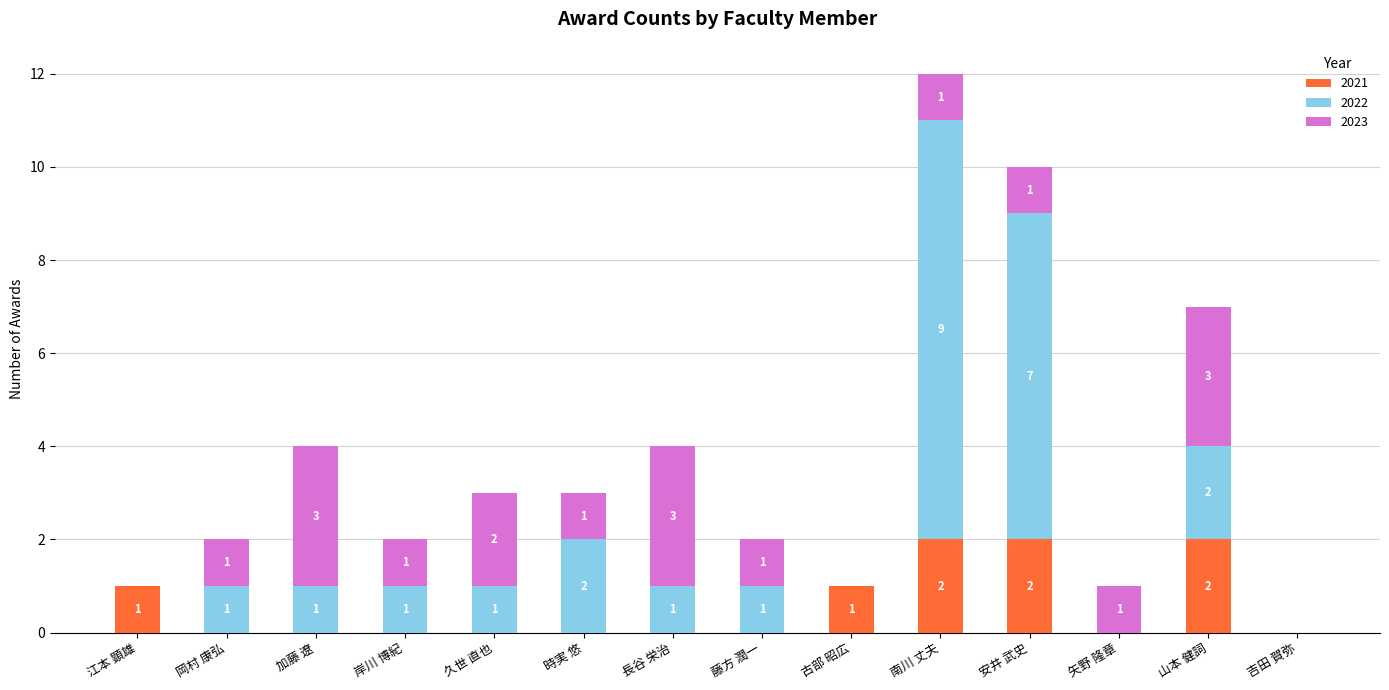

How many series are shown in this chart?

3